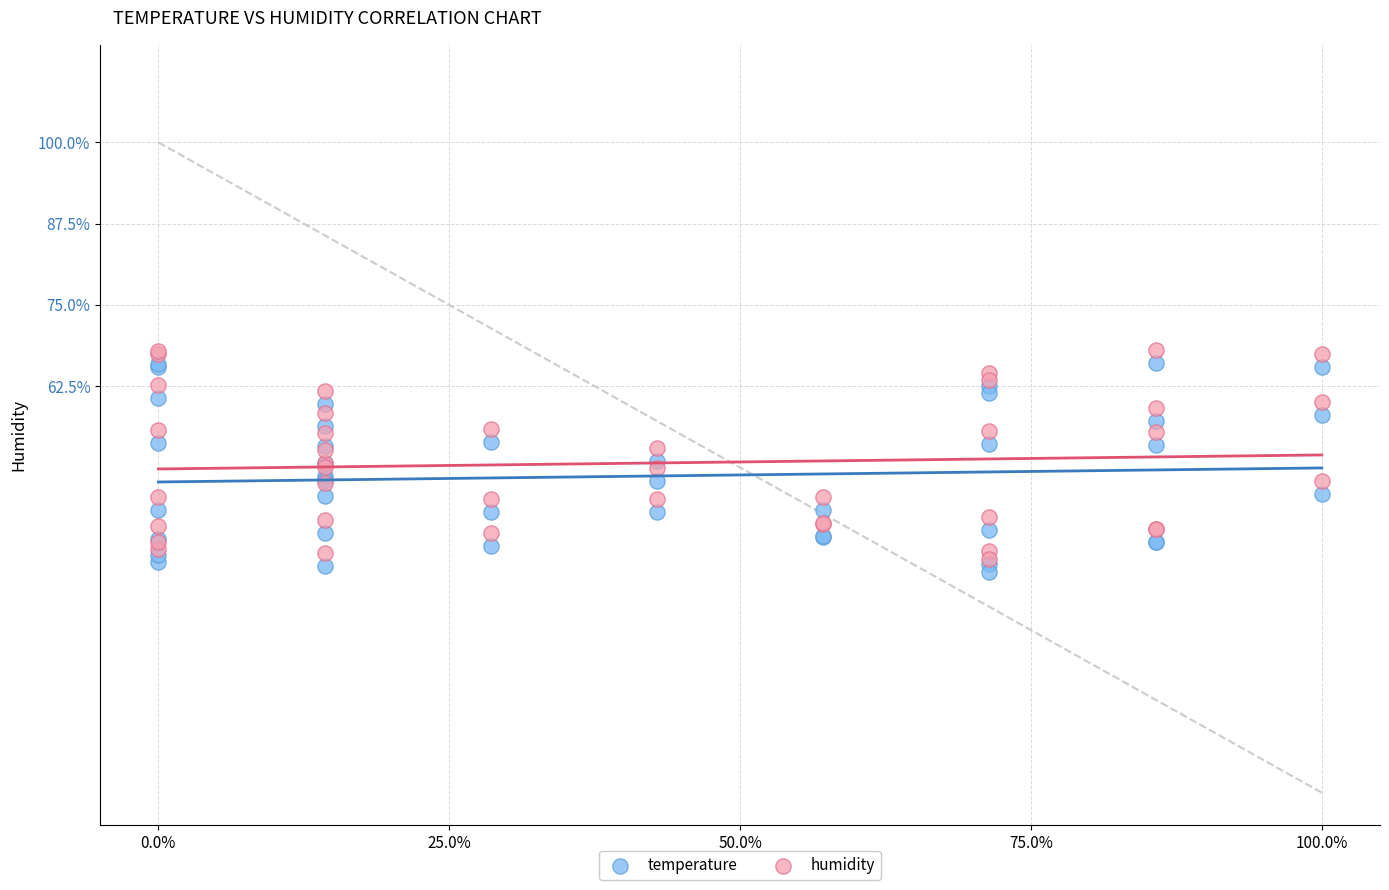

What are all the series names shown in the legend?

temperature, humidity